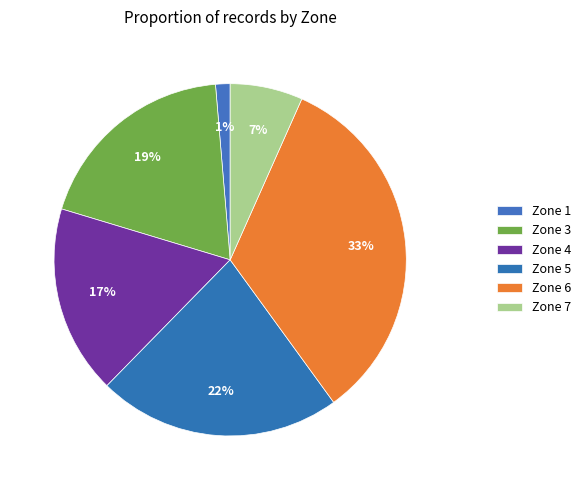

Does Zone 3 represent more than half of the total?

No